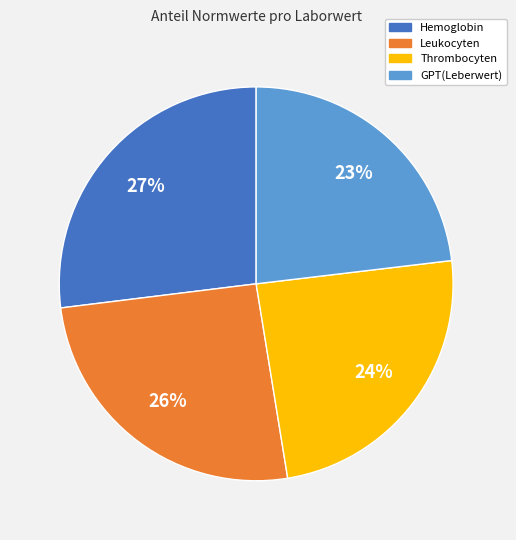

Which slice is the largest?

Hemoglobin